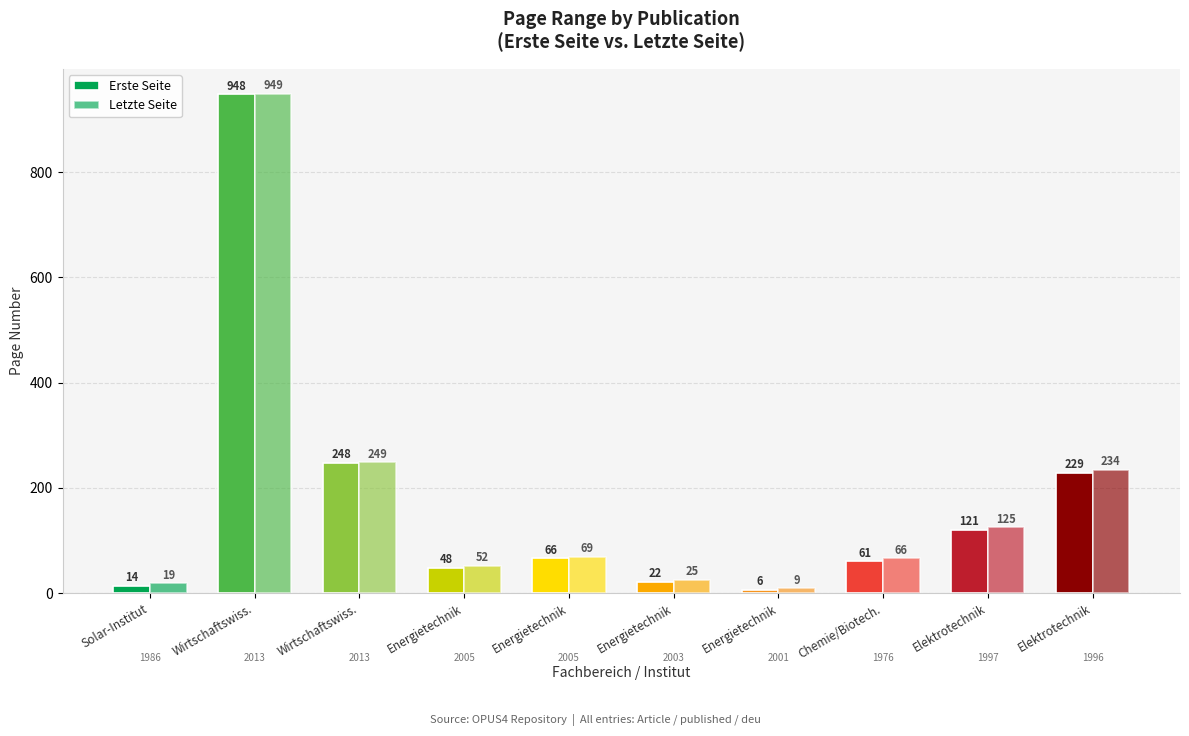

How many groups of bars are there?

10